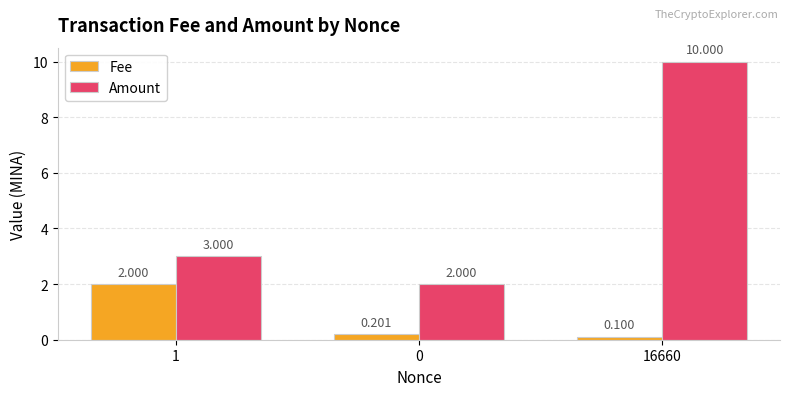

What are all the series names shown in the legend?

Fee, Amount